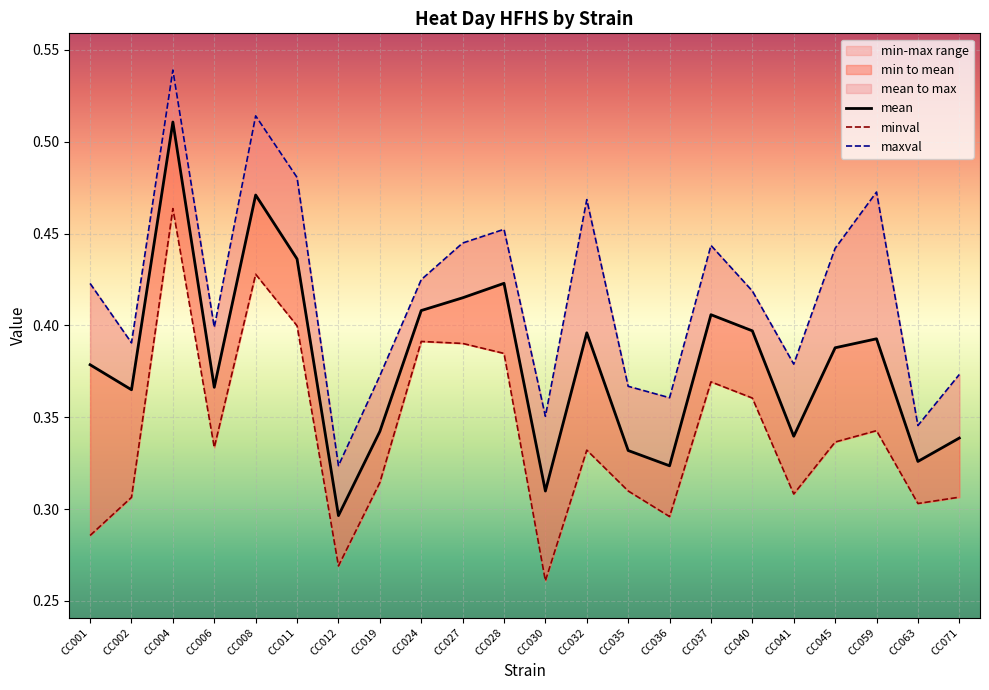

Where is the first local minimum for minval?

CC006